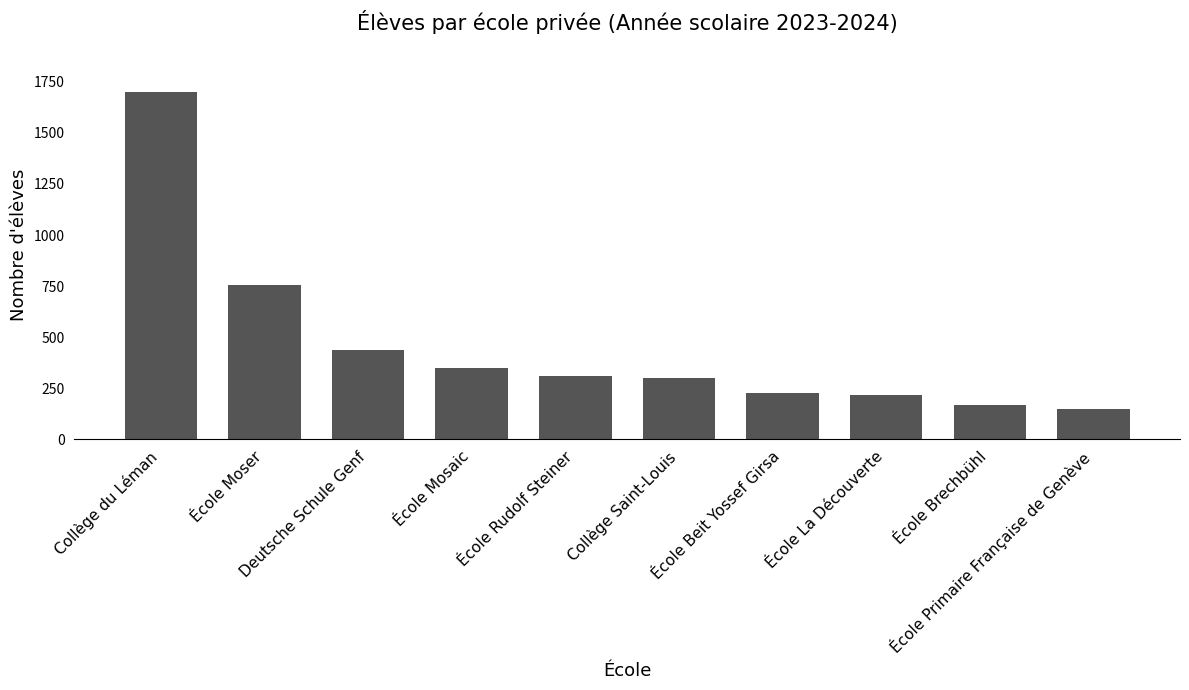

Does the chart contain any negative values?

No